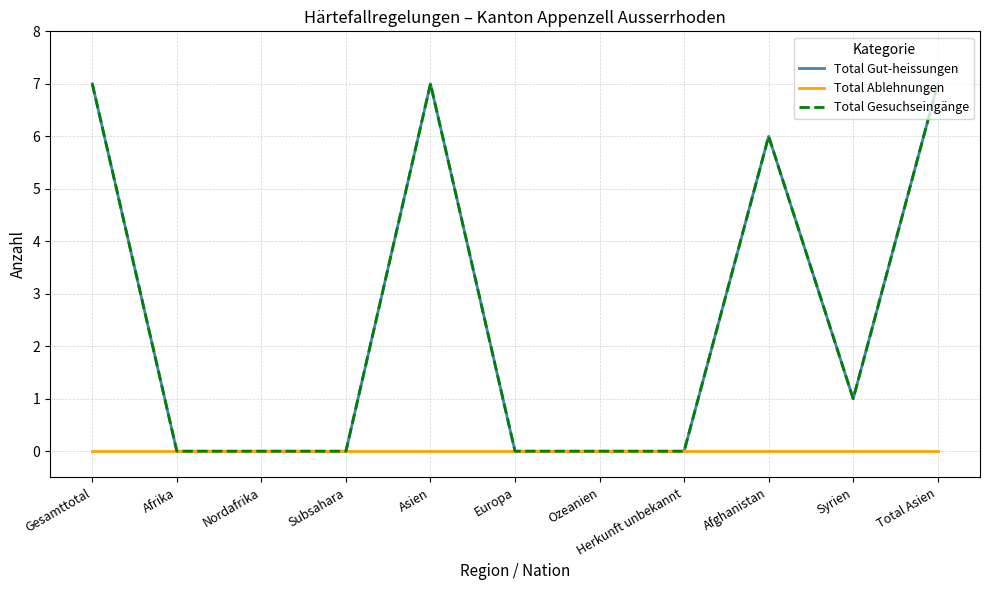

Is this an area chart (filled region under the line)?

No